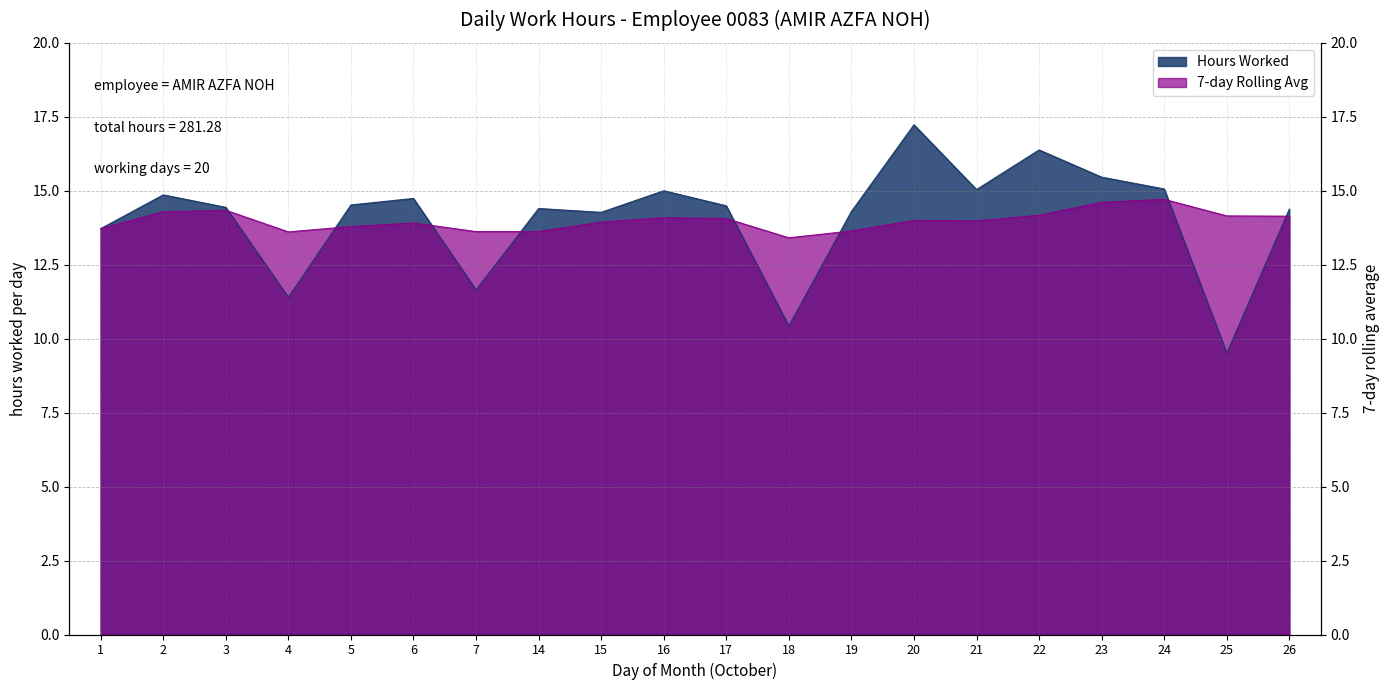

What is the spread (max minus min) of values at 17?

0.4